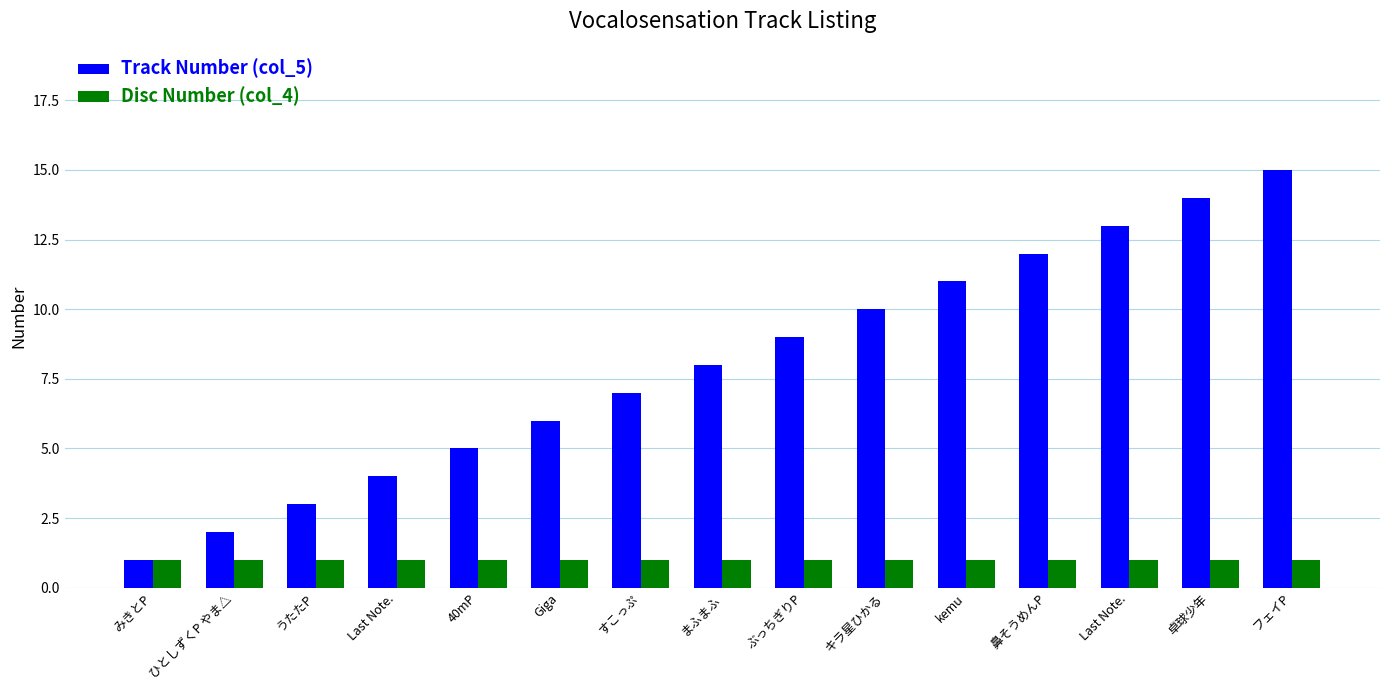

At which label does Disc Number (col_4) reach its peak?

みきとP